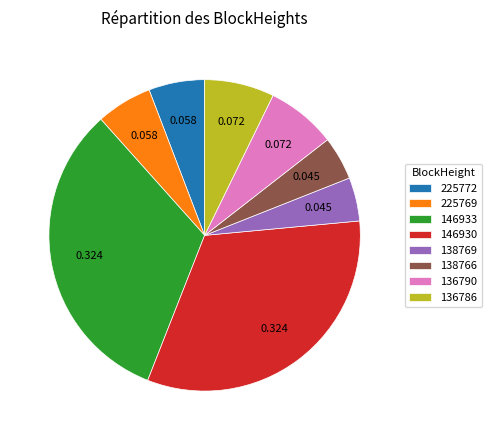

Is there a majority slice in this chart?

No